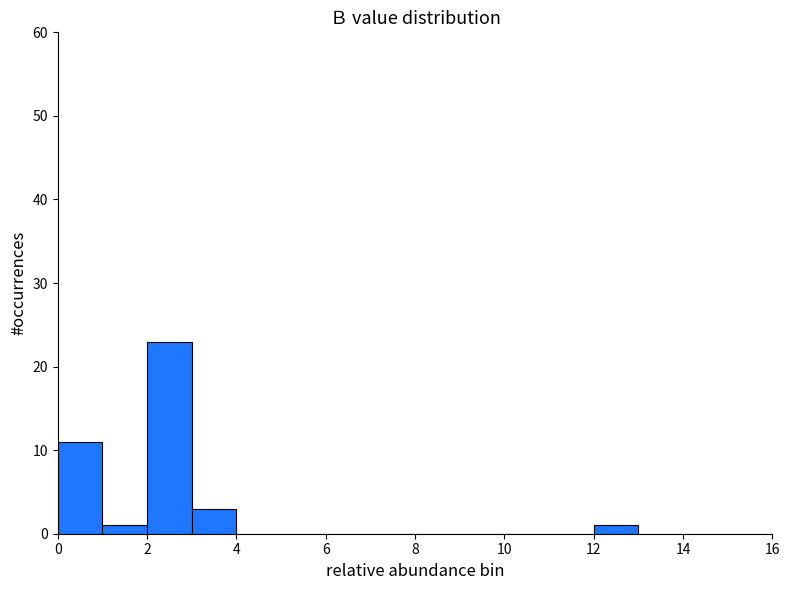

How tall is the bar that spans 3 to 4 on the x-axis? The values are not printed on the chart, so give them approximately, as read against the axis.

3